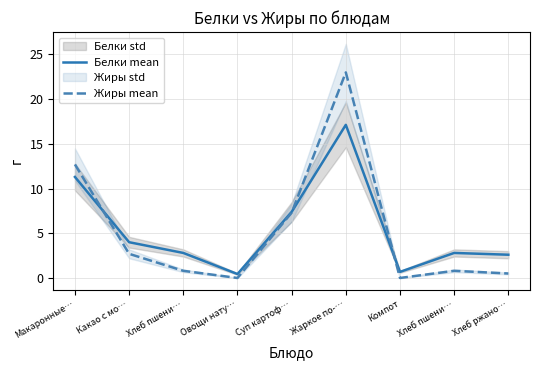

Rank the categories by Жиры mean value from lowest to highest.

Овощи нату…, Компот, Хлеб ржано…, Хлеб пшени…, Хлеб пшени…, Какао с мо…, Суп картоф…, Макаронные…, Жаркое по-…